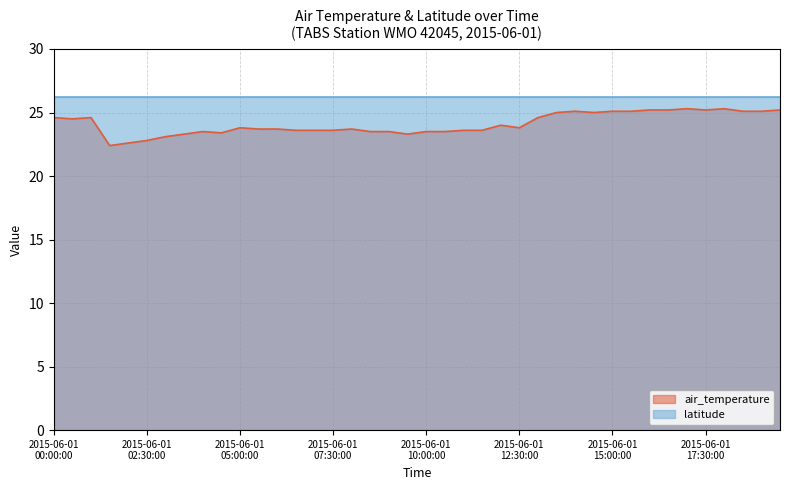

What is the maximum value shown in the chart?

26.2